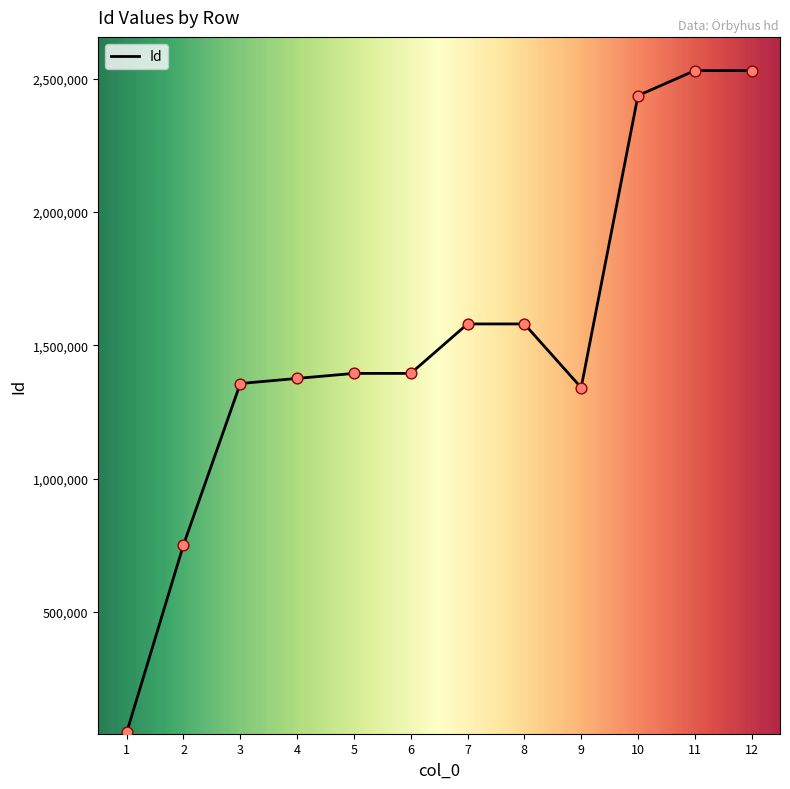

What is the change in value from 7 to 9?

-238833